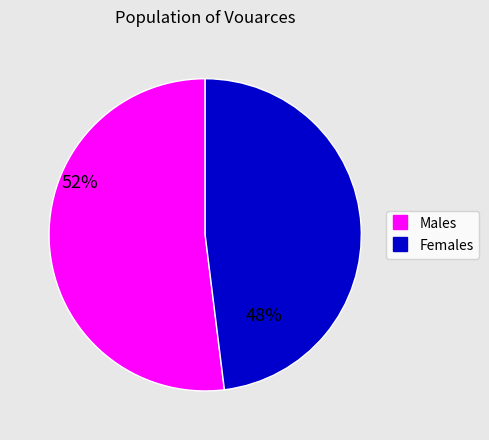

Does any single category account for the majority?

Yes